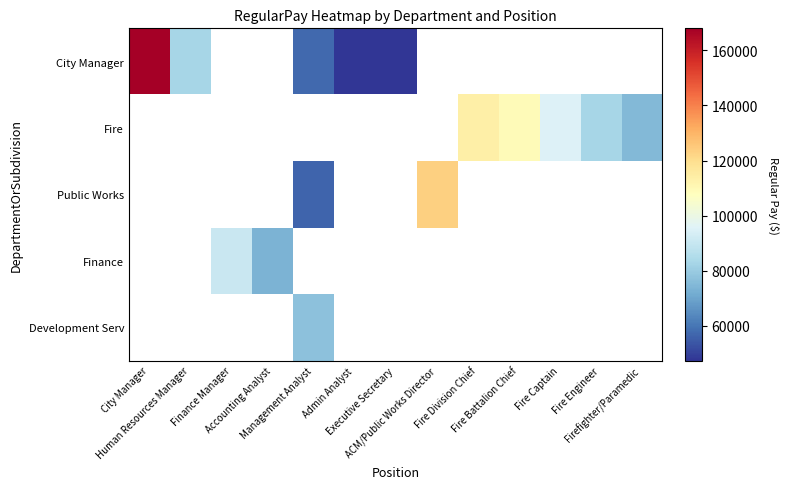

Count the number of categories in the chart.

13